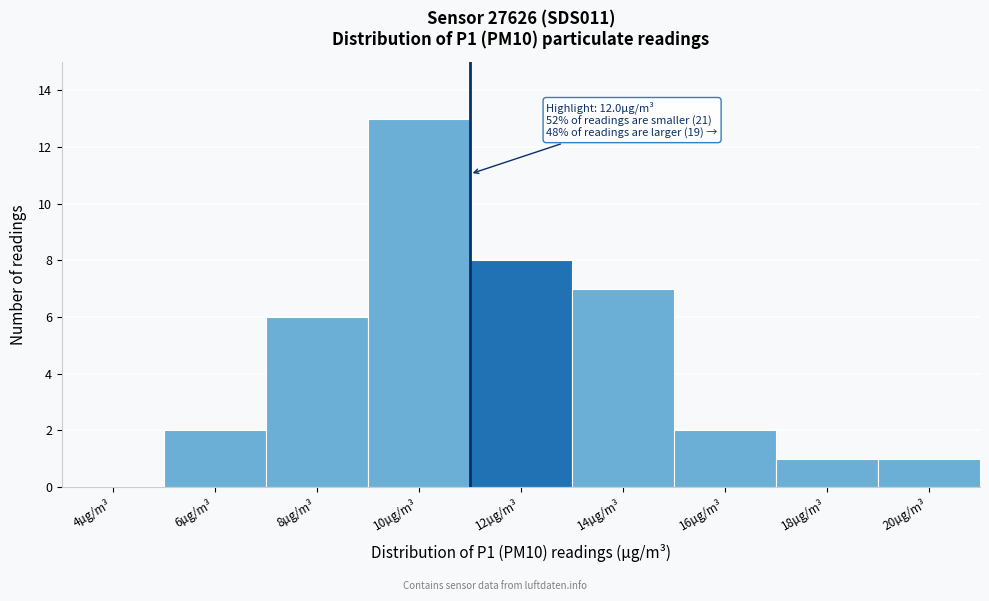

Reading left to right, what are all the values shown in this chart?

4µg/m³=0	6µg/m³=2	8µg/m³=6	10µg/m³=13	12µg/m³=8	14µg/m³=7	16µg/m³=2	18µg/m³=1	20µg/m³=1